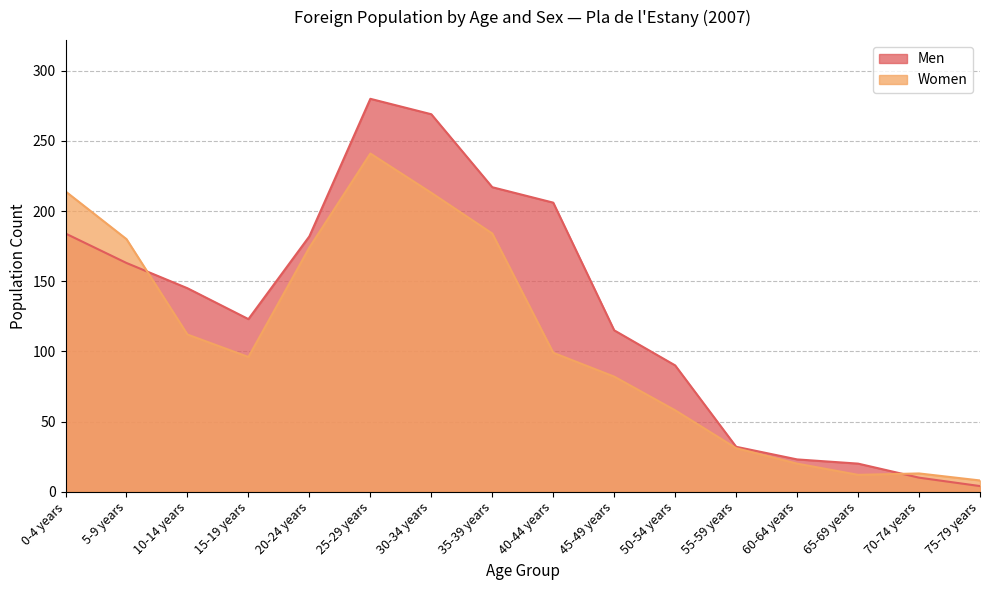

At which label is Women closest to 124?

10-14 years